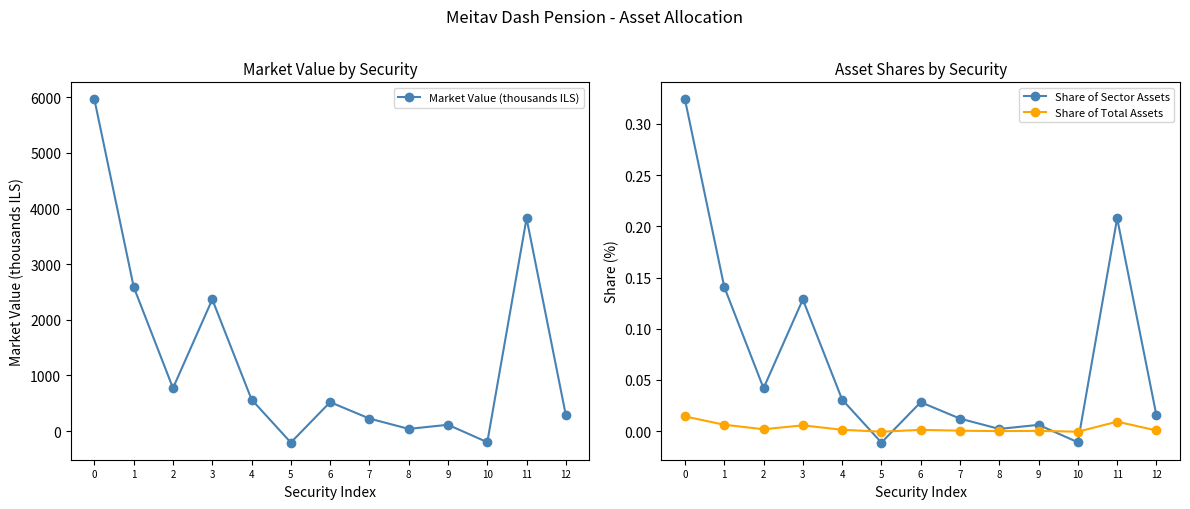

How many values in the Share of Total Assets series are below 0?

2